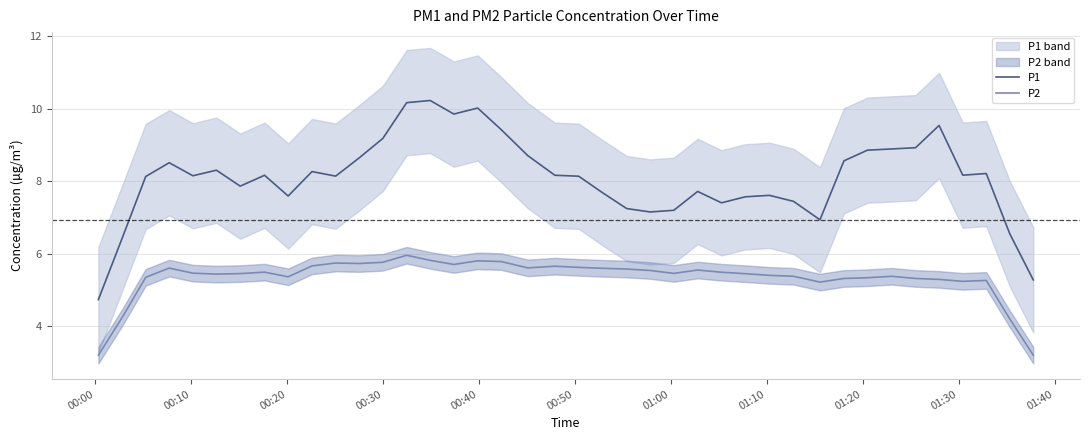

True or false: P2 and P1 intersect in this chart.

False